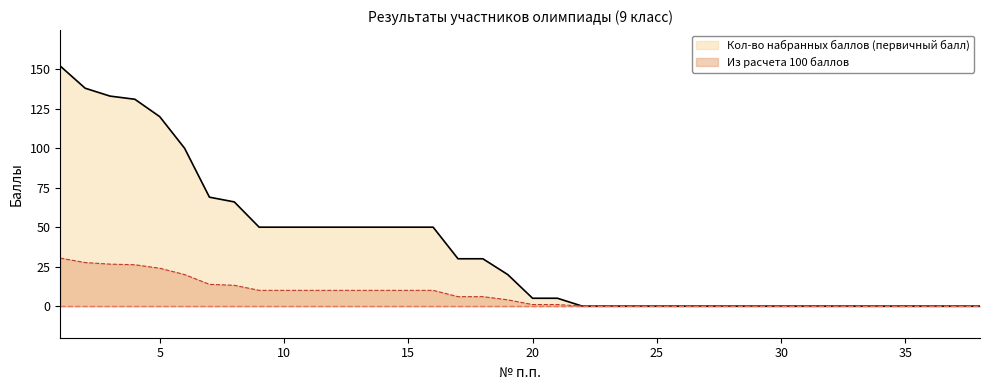

How many data points in Кол-во набранных баллов (первичный балл) are above 20?

18